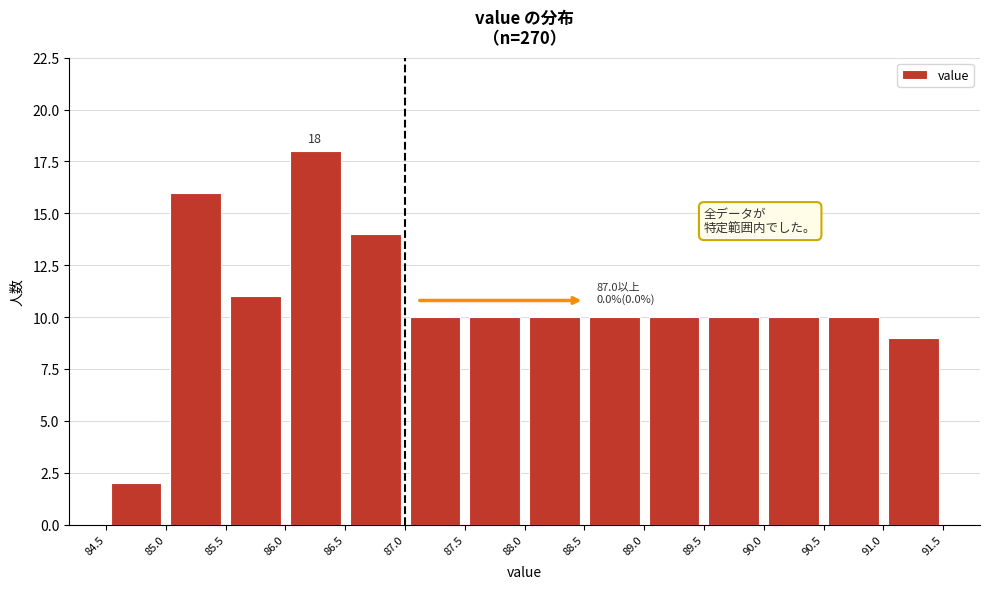

Over which range of the x-axis is the bar tallest?

86.0 to 86.5